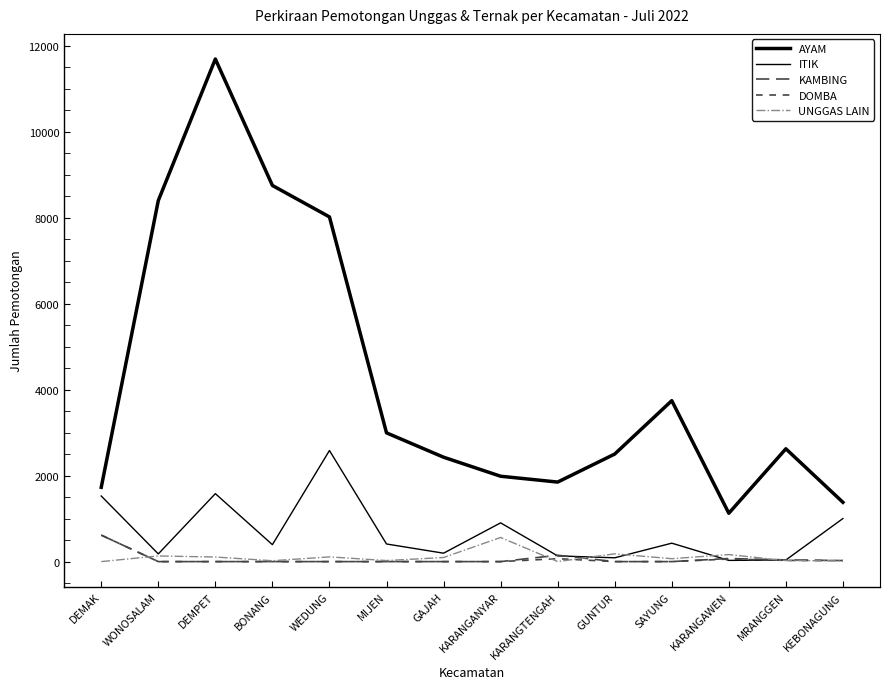

Rank the series at DEMAK from lowest to highest value.

UNGGAS LAIN, KAMBING, DOMBA, ITIK, AYAM